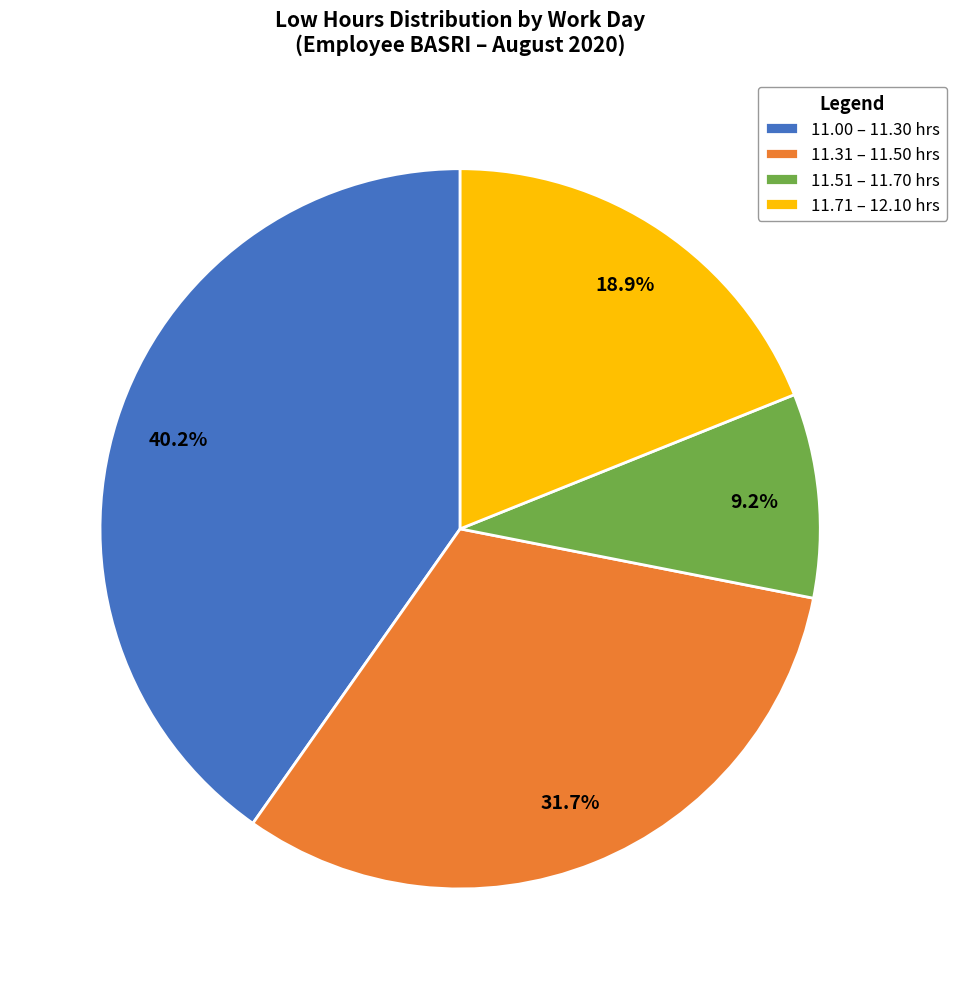

Is there any slice that represents more than half of the pie?

No